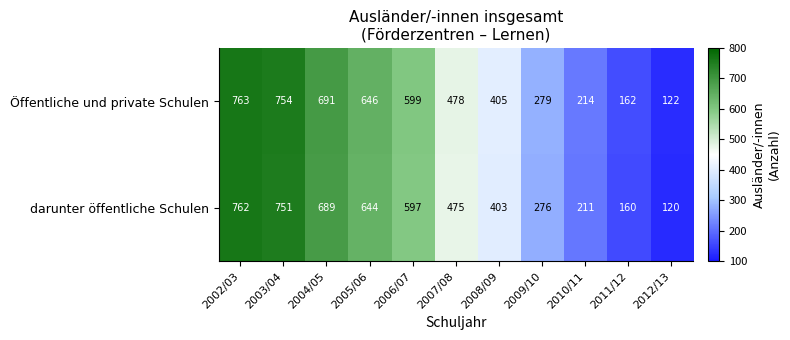

What is the difference between the darunter öffentliche Schulen values at 2008/09 and 2005/06?

241